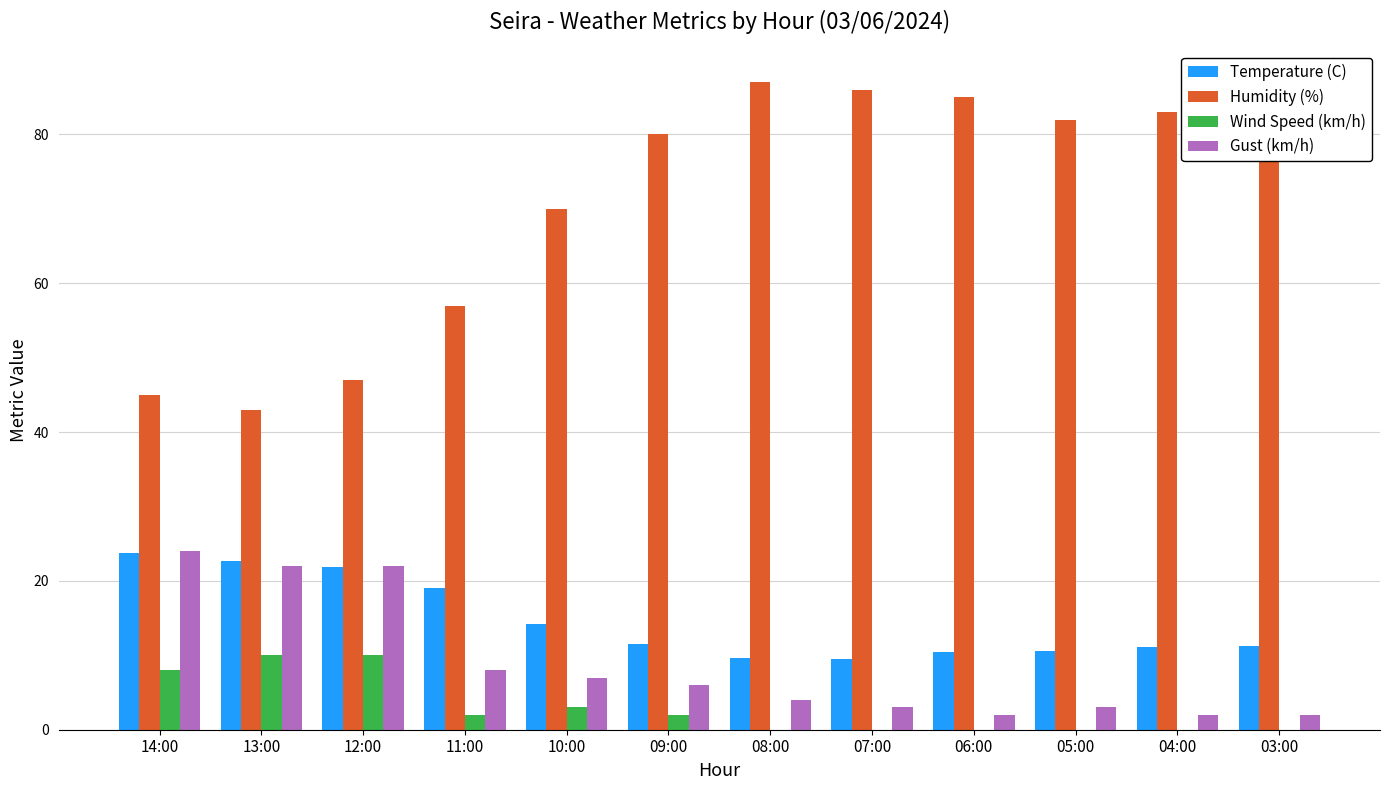

At which label is Humidity (%) closest to 65?

10:00